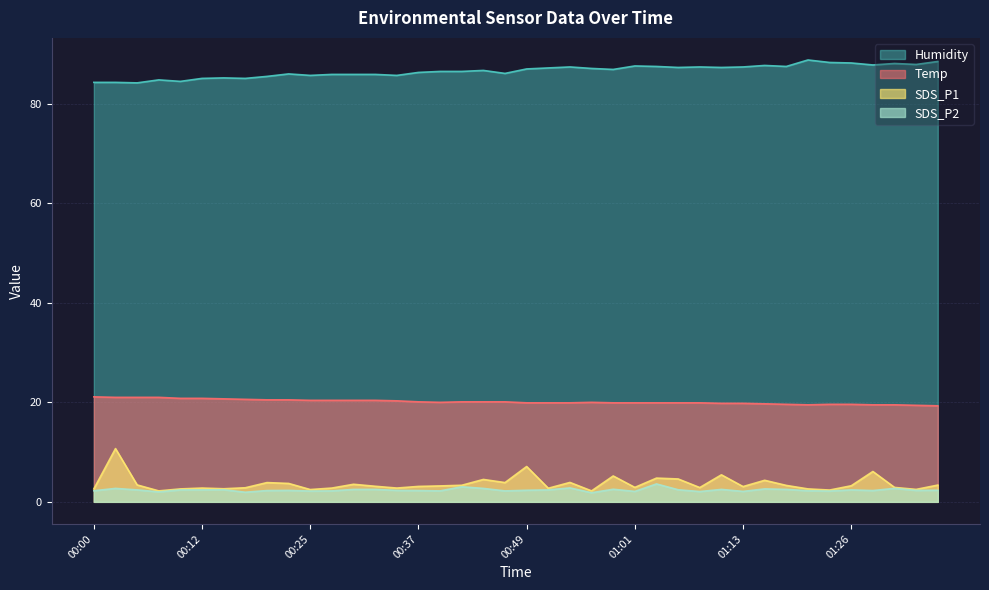

Between 00:07 and 00:34, which series saw the biggest shift?

Humidity